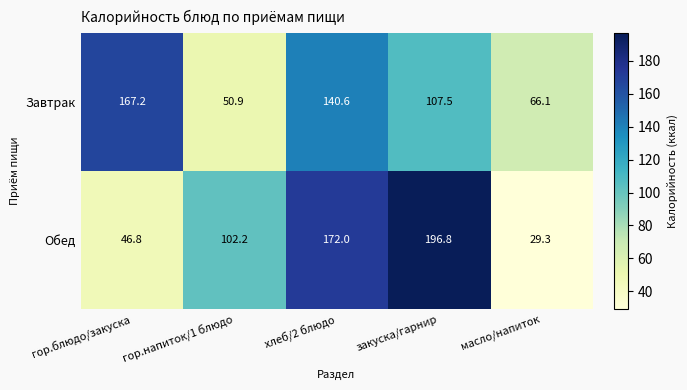

What is the average value of the Завтрак series?

106.5